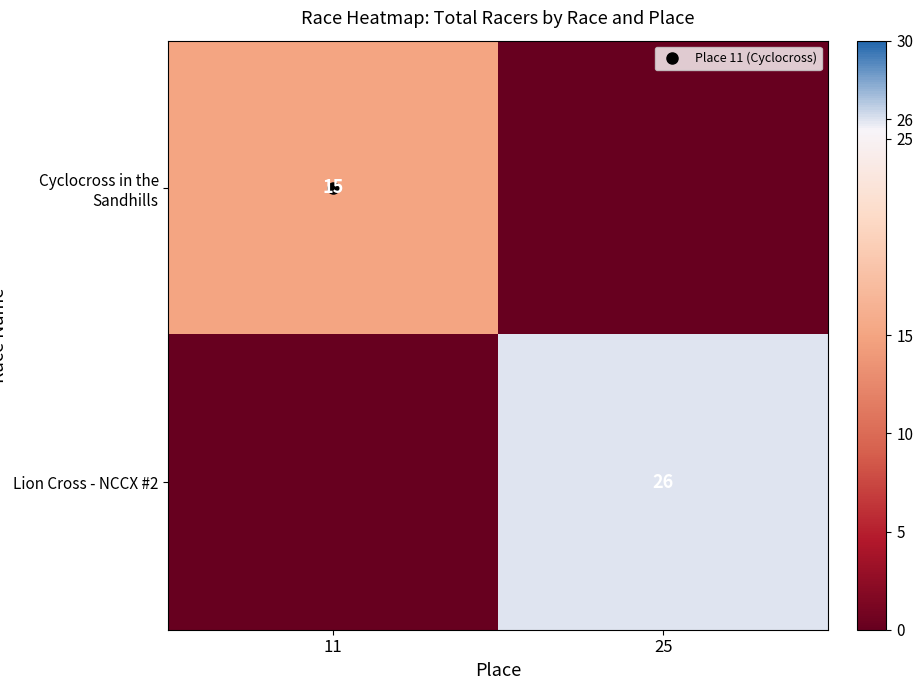

Which label corresponds to the largest value in the chart?

25